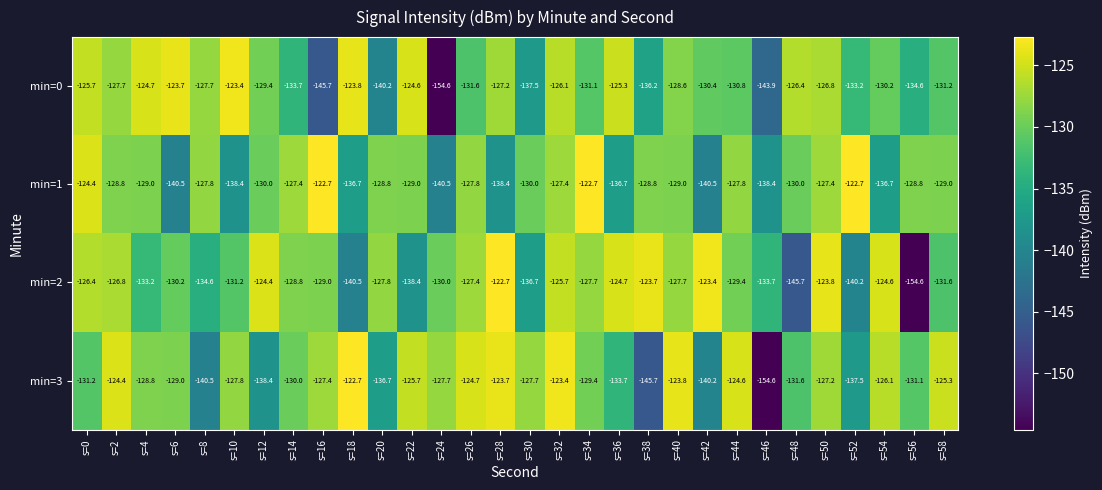

What is the maximum value for min=0?

-123.4